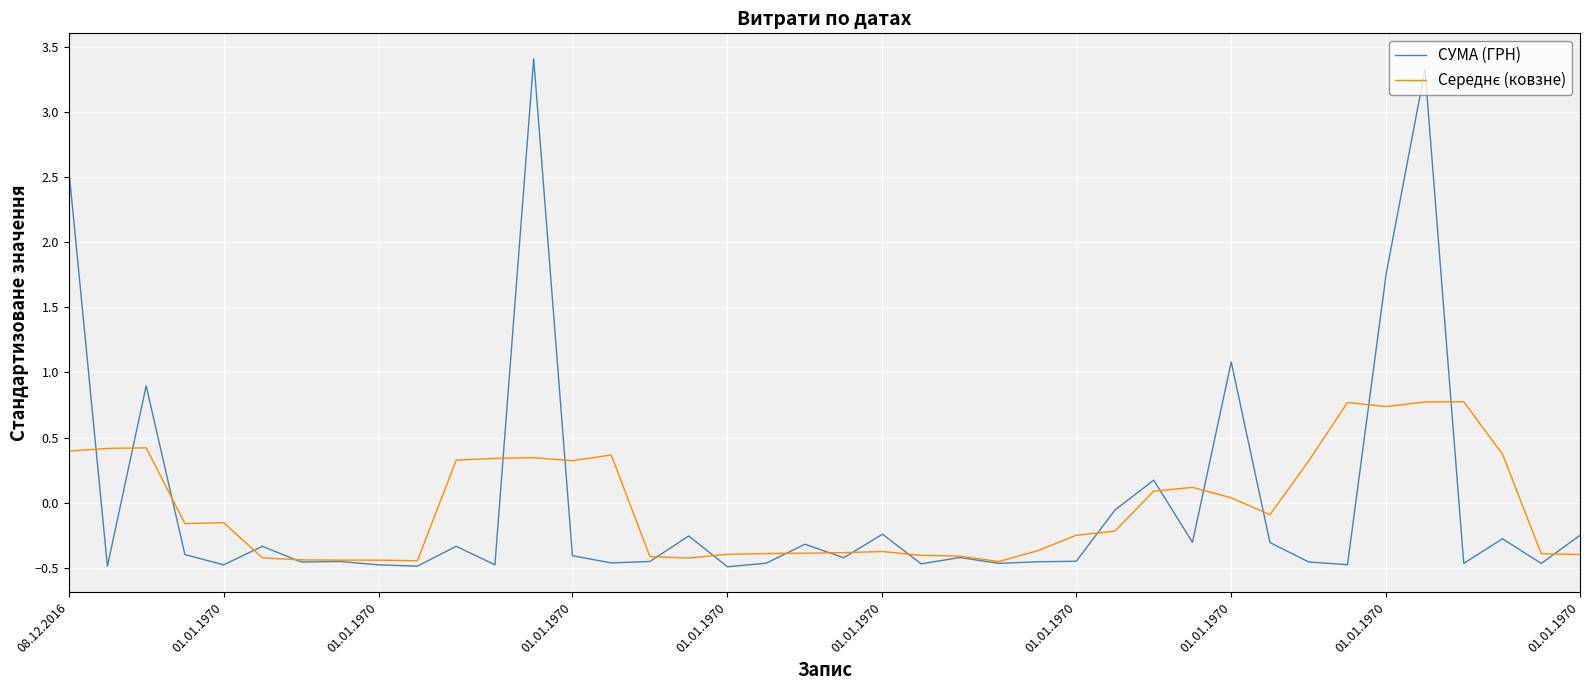

Which series has the largest range (max minus min)?

СУМА (ГРН)